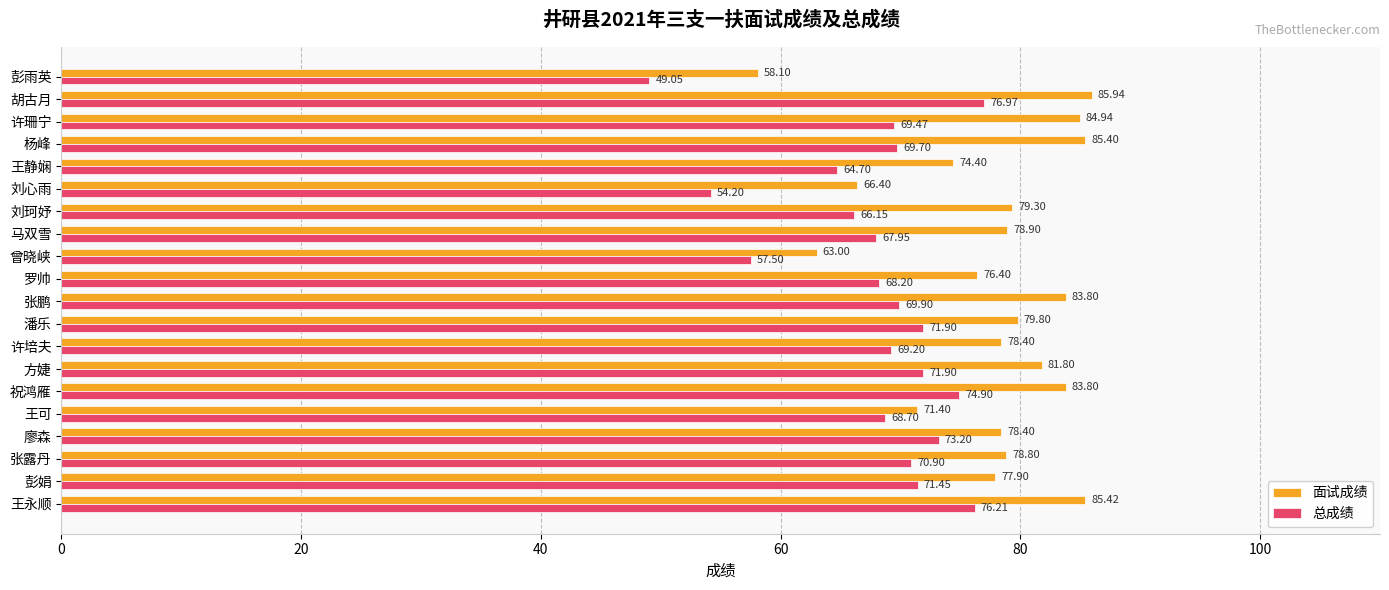

What are all the series names shown in the legend?

面试成绩, 总成绩